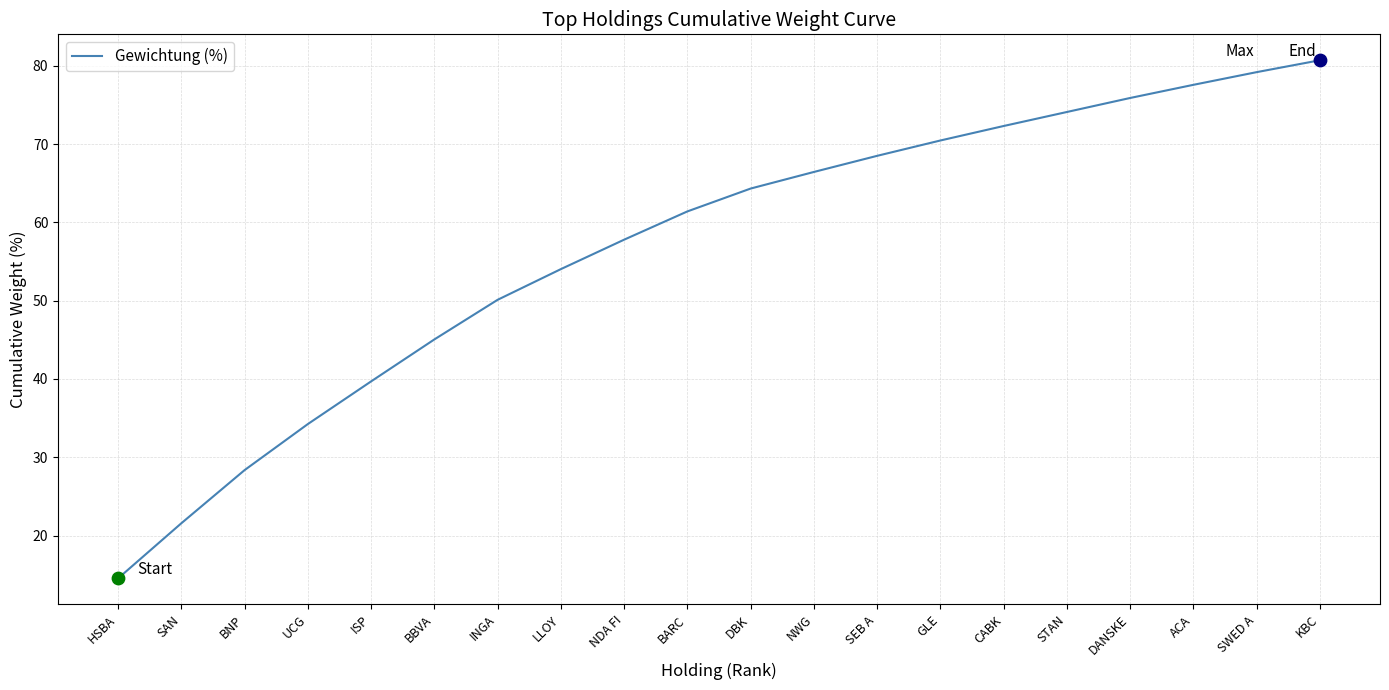

Between HSBA and ACA, which is larger?

ACA